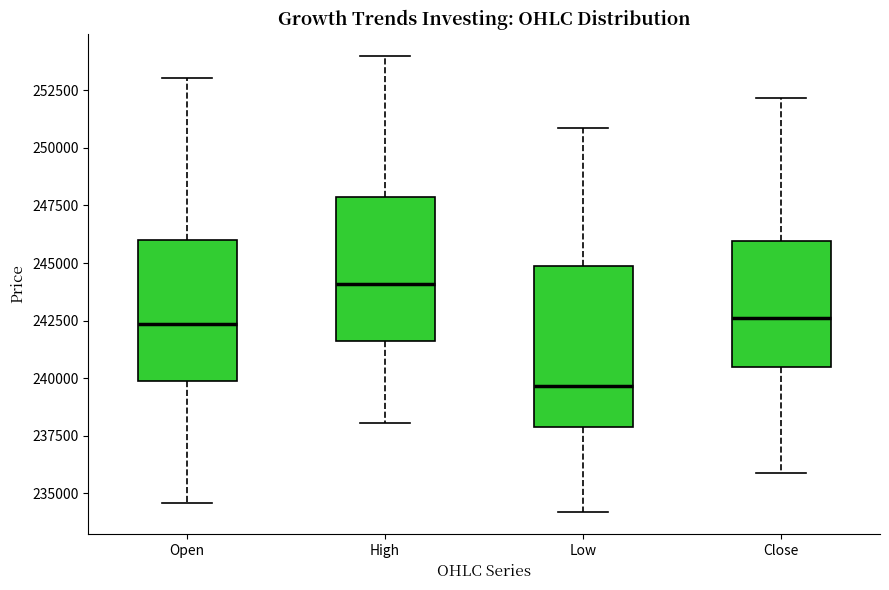

Where is the upper edge of the box for Close on the y-axis? The values are not printed on the chart, so give them approximately, as read against the axis.

246000